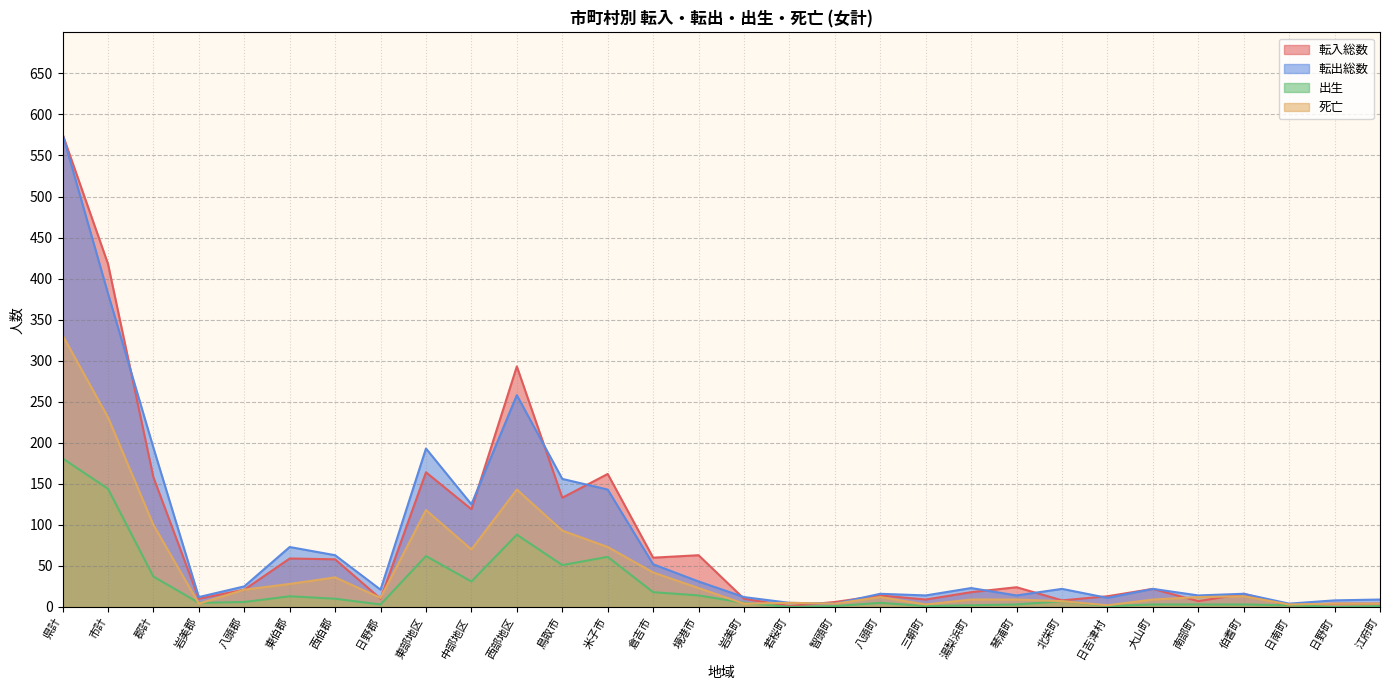

Reading left to right, extract all data points from this chart.

転入総数: 県計=576	市計=418	郡計=158	岩美郡=10	八頭郡=21	東伯郡=59	西伯郡=58	日野郡=10	東部地区=164	中部地区=119	西部地区=293	鳥取市=133	米子市=162	倉吉市=60	境港市=63	岩美町=10	若桜町=1	智頭町=6	八頭町=14	三朝町=9	湯梨浜町=18	琴浦町=24	北栄町=8	日吉津村=13	大山町=22	南部町=7	伯耆町=16	日南町=2	日野町=4	江府町=4
転出総数: 県計=576	市計=382	郡計=194	岩美郡=12	八頭郡=25	東伯郡=73	西伯郡=63	日野郡=21	東部地区=193	中部地区=125	西部地区=258	鳥取市=156	米子市=143	倉吉市=52	境港市=31	岩美町=12	若桜町=5	智頭町=4	八頭町=16	三朝町=14	湯梨浜町=23	琴浦町=14	北栄町=22	日吉津村=11	大山町=22	南部町=14	伯耆町=16	日南町=4	日野町=8	江府町=9
出生: 県計=181	市計=144	郡計=37	岩美郡=5	八頭郡=6	東伯郡=13	西伯郡=10	日野郡=3	東部地区=62	中部地区=31	西部地区=88	鳥取市=51	米子市=61	倉吉市=18	境港市=14	岩美町=5	若桜町=0	智頭町=1	八頭町=5	三朝町=1	湯梨浜町=2	琴浦町=3	北栄町=7	日吉津村=1	大山町=3	南部町=3	伯耆町=3	日南町=2	日野町=0	江府町=1
死亡: 県計=331	市計=231	郡計=100	岩美郡=4	八頭郡=21	東伯郡=28	西伯郡=36	日野郡=11	東部地区=118	中部地区=70	西部地区=143	鳥取市=93	米子市=73	倉吉市=42	境港市=23	岩美町=4	若桜町=5	智頭町=4	八頭町=12	三朝町=3	湯梨浜町=9	琴浦町=9	北栄町=7	日吉津村=2	大山町=9	南部町=12	伯耆町=13	日南町=3	日野町=4	江府町=4